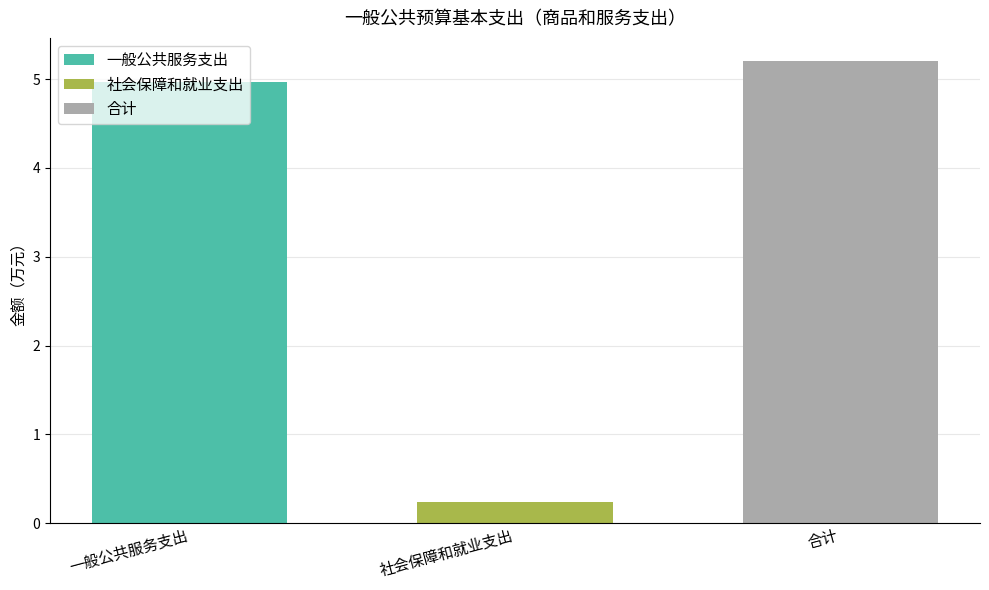

How many series are shown in this chart?

1